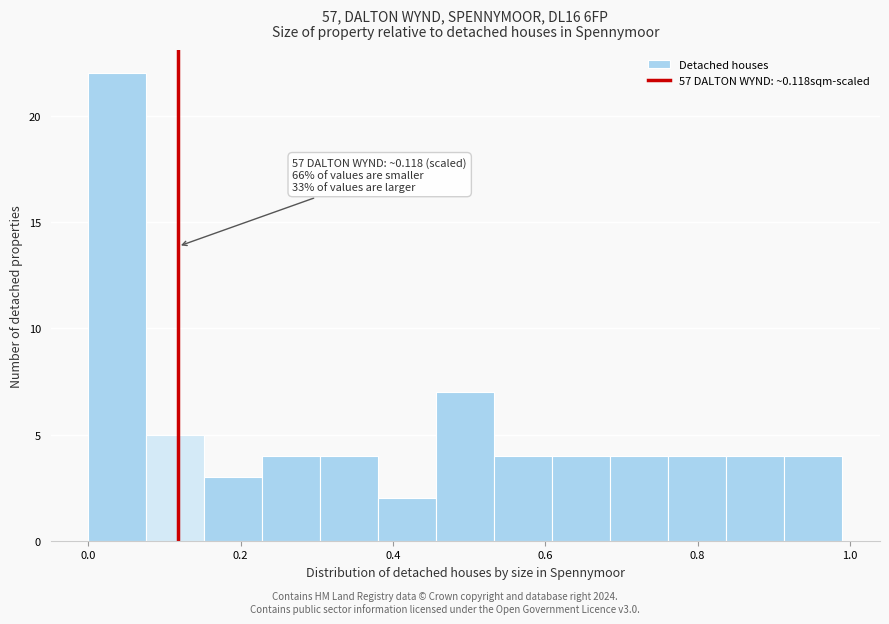

Around what value on the x-axis is the tallest bar? Give the approximate position of its centre, as read against the axis.

0.04